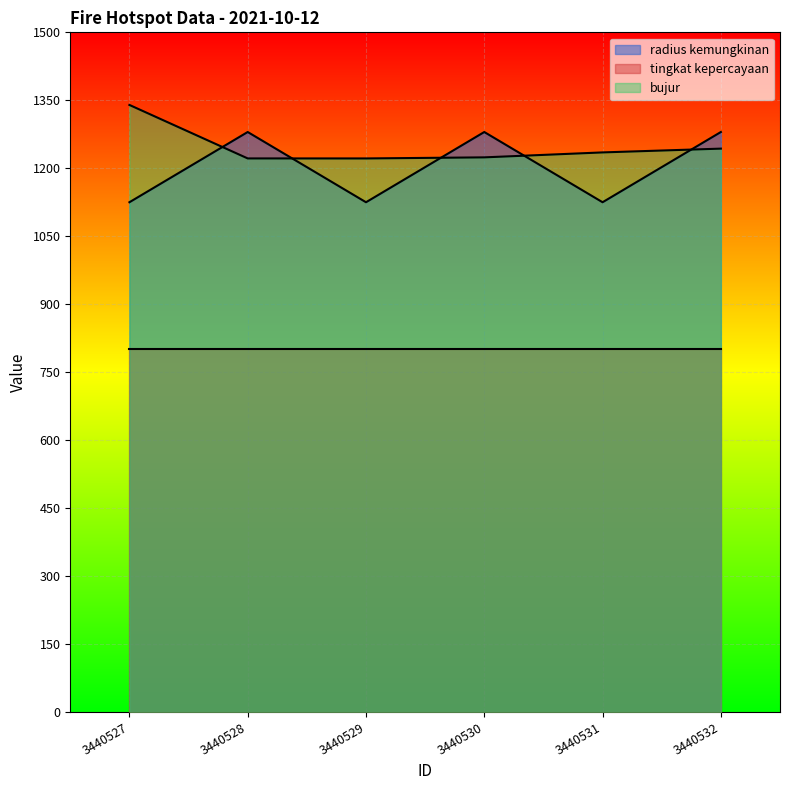

True or false: radius kemungkinan has a value of 1125.0 at 3440527.

True